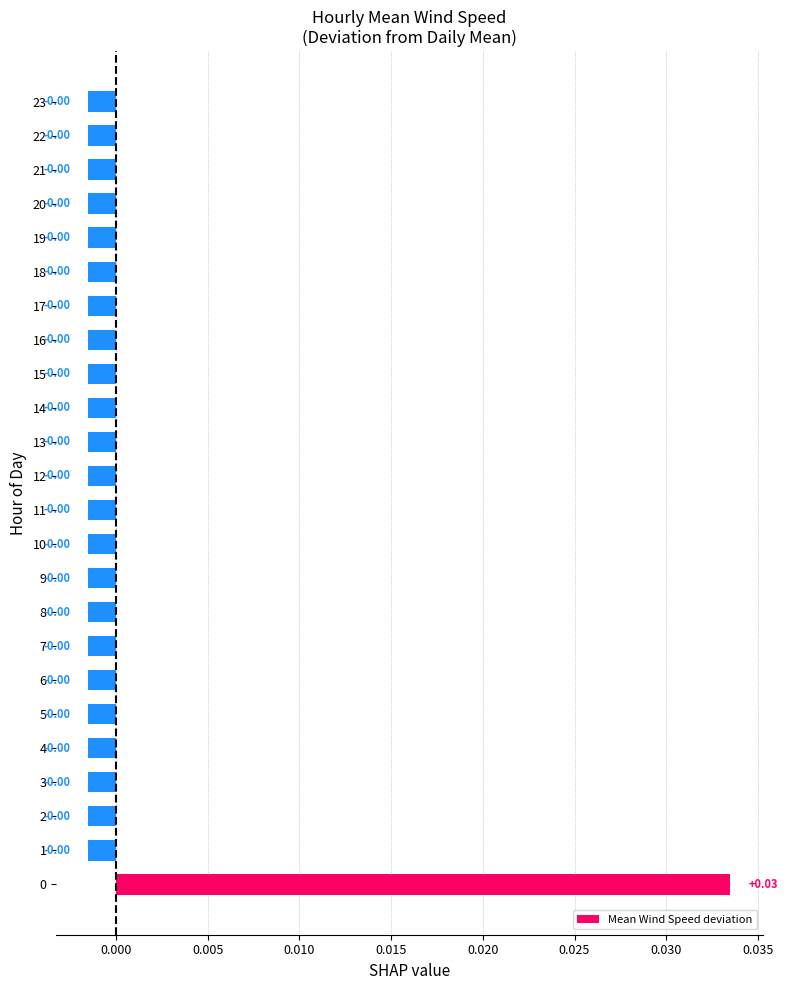

True or false: the data shows -0.0 at 11.

True